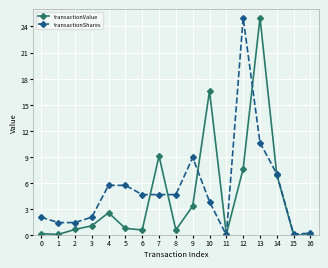

Does the chart have visible grid lines?

Yes